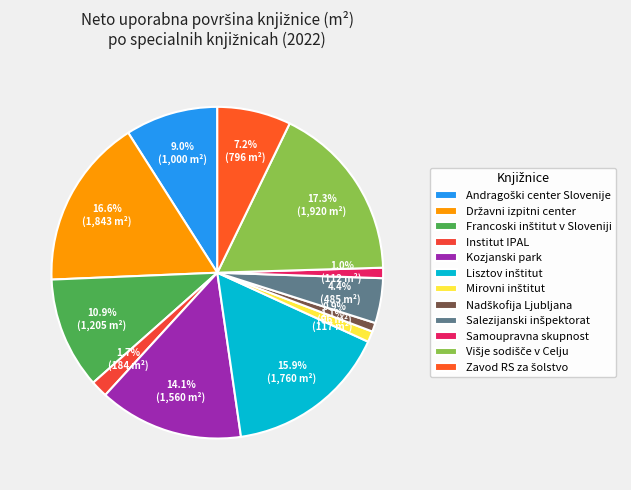

What percentage is the Državni izpitni center slice, to the nearest percent?

17%